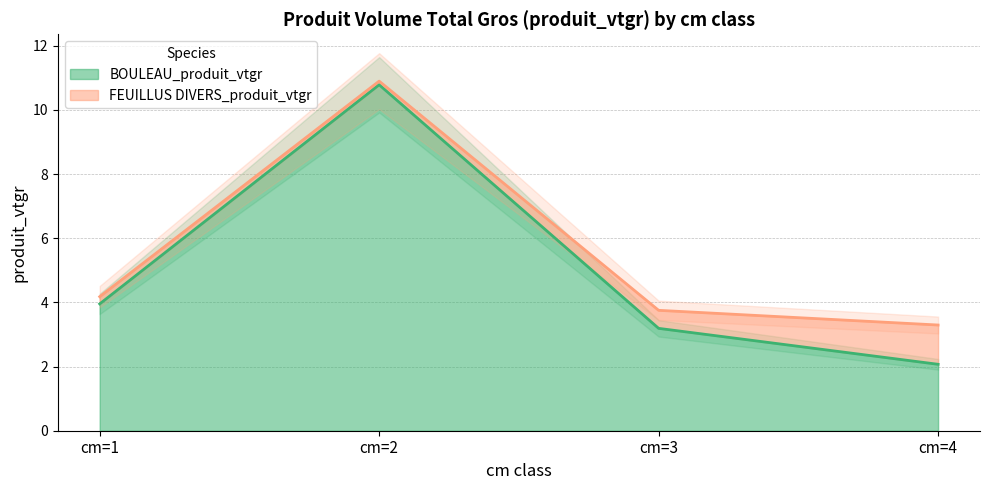

Does the chart display data point markers on the line(s)?

No